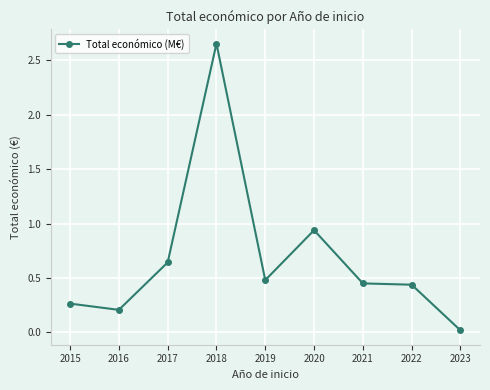

Where is the first local maximum?

2018